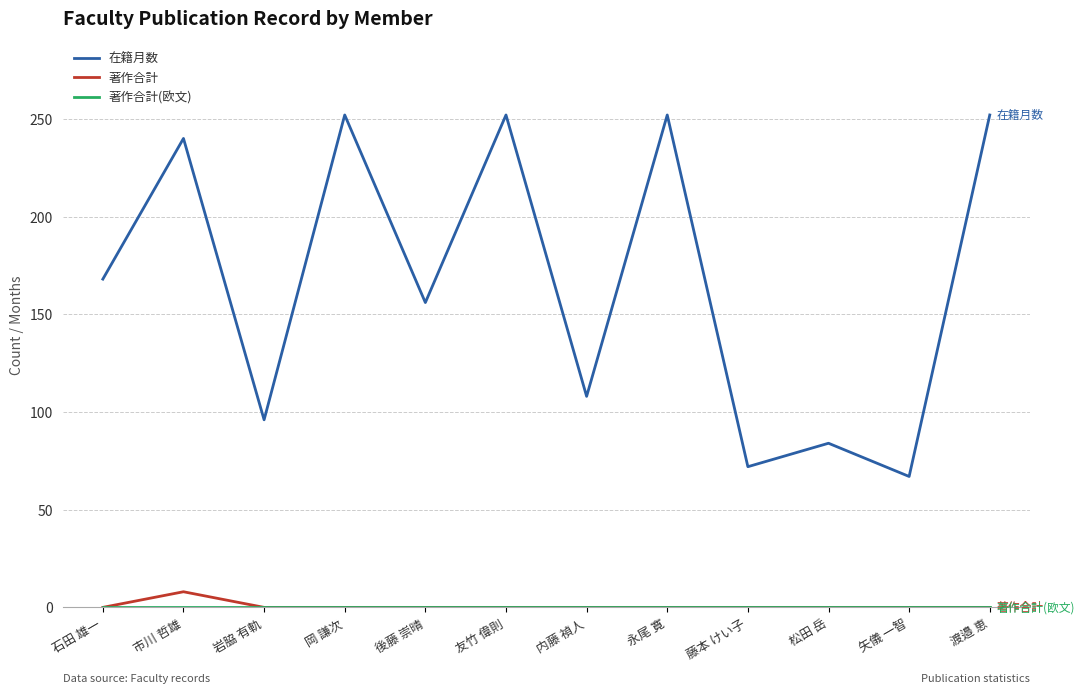

How many 著作合計 values are between 0 and 1?

11